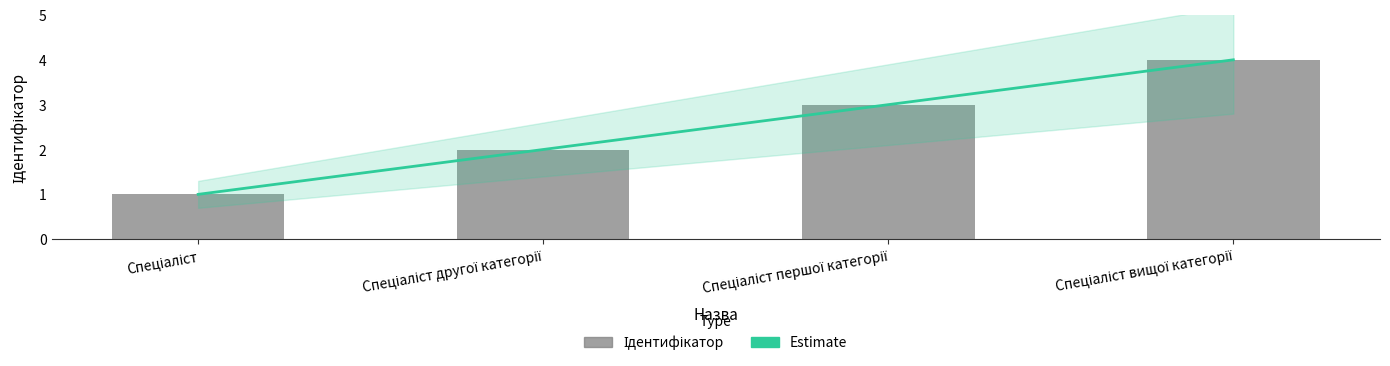

What is the change in value from Спеціаліст другої категорії to Спеціаліст вищої категорії?

+2